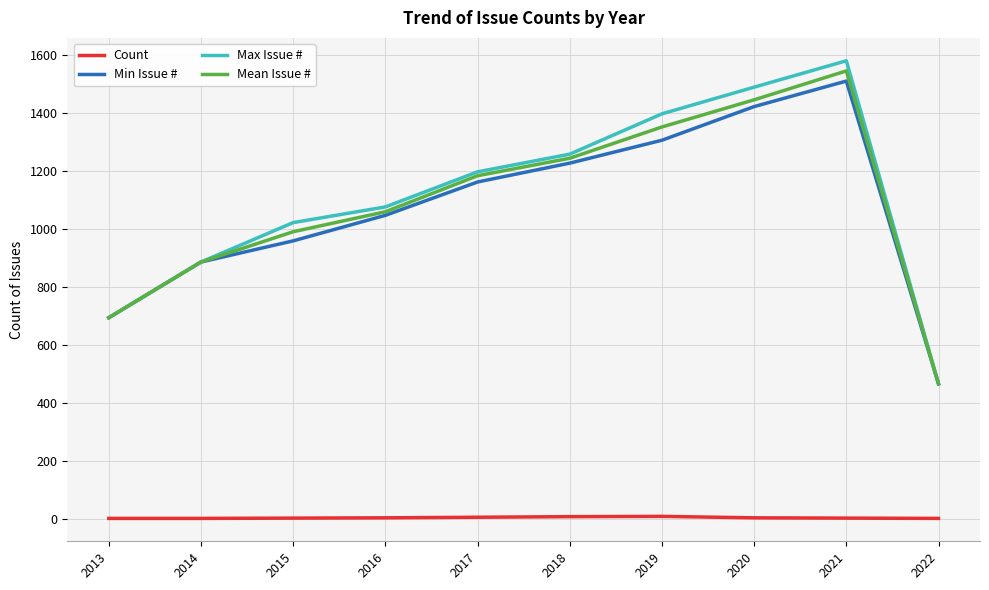

True or false: Count and Mean Issue # intersect in this chart.

False